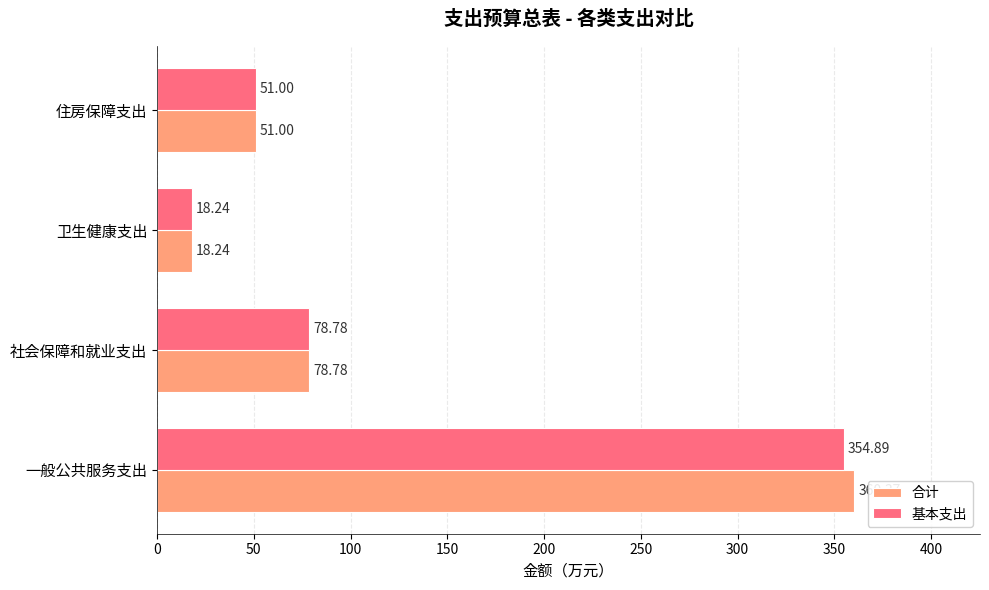

Rank the series by their maximum value, from highest to lowest.

合计, 基本支出